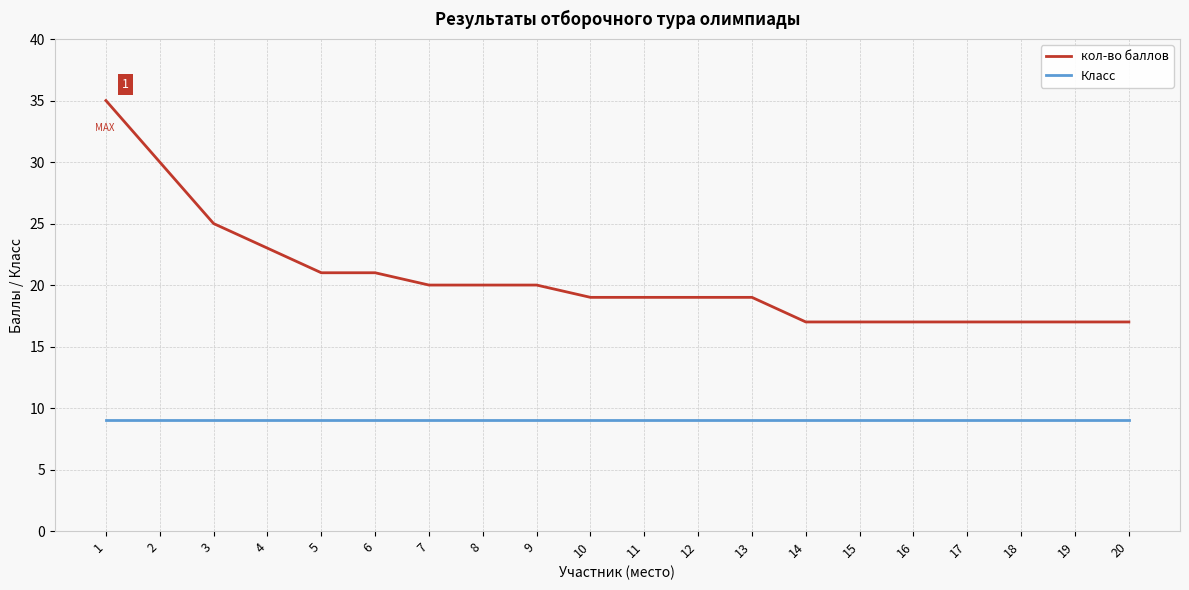

True or false: кол-во баллов and Класс cross at least once.

False